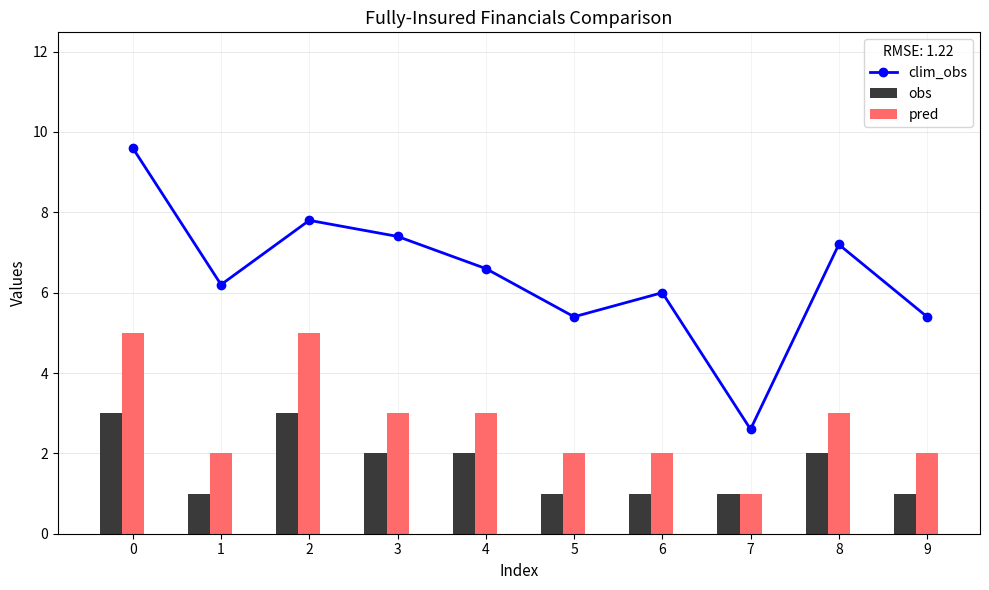

What are all the series names shown in the legend?

clim_obs, obs, pred